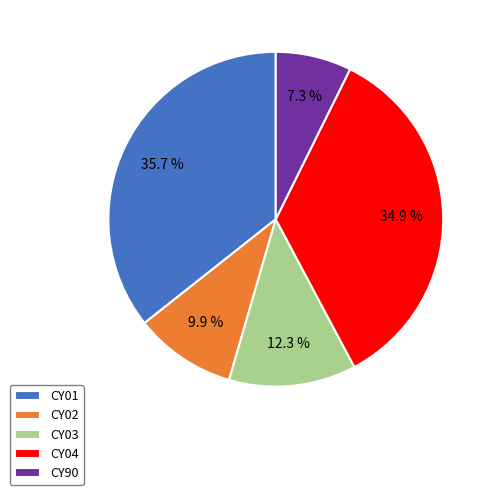

To the nearest percent, what portion does CY04 represent?

35%